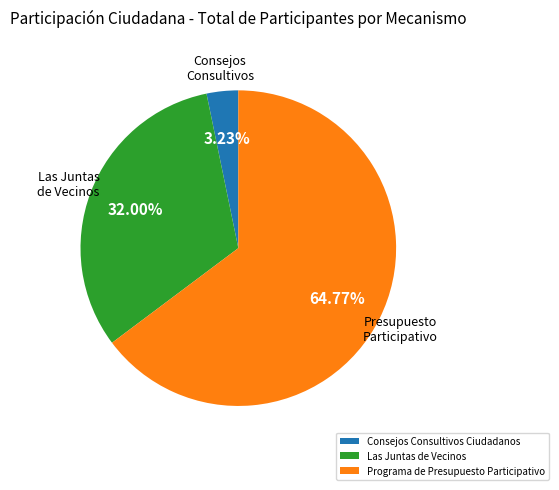

What is the total percentage of Programa de Presupuesto Participativo and Consejos Consultivos Ciudadanos?

68.0%